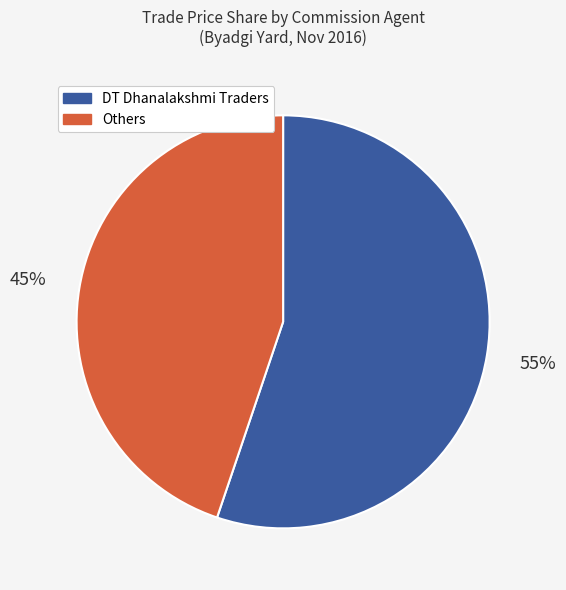

How many slices are in this pie chart?

2